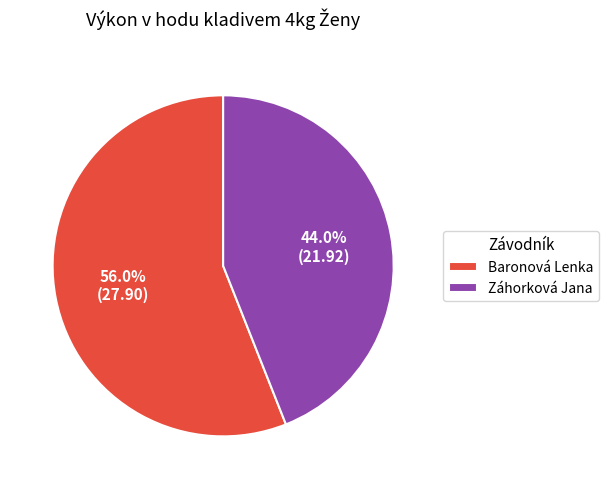

Is it true that Baronová Lenka is 65% of the pie?

False